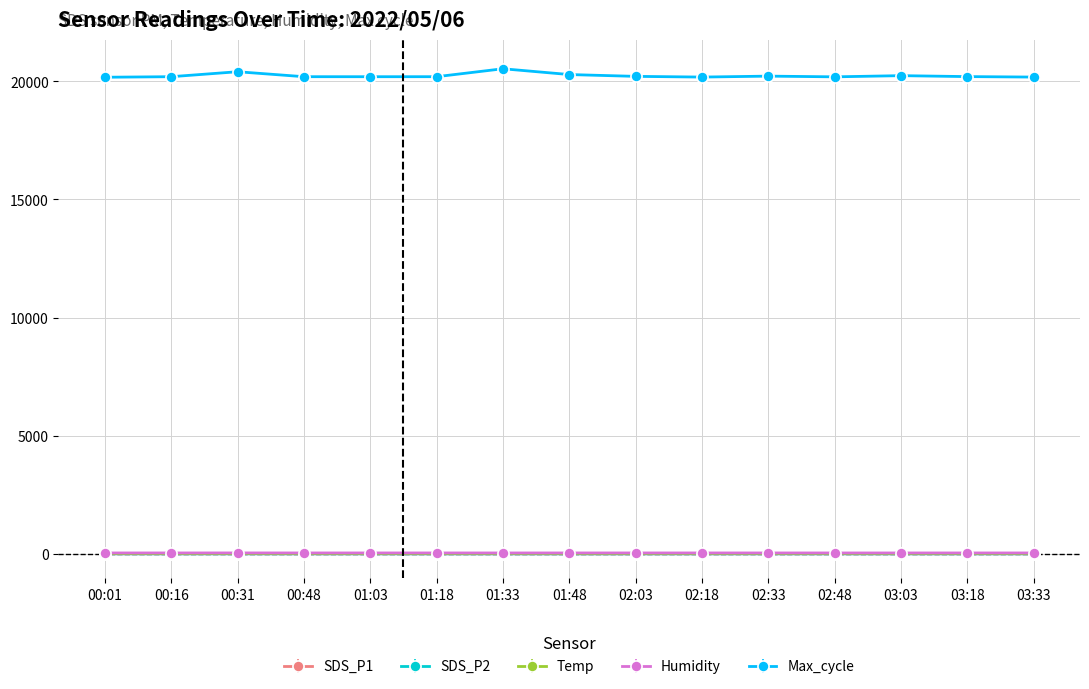

What is the label of the 14th point from the left?

03:18